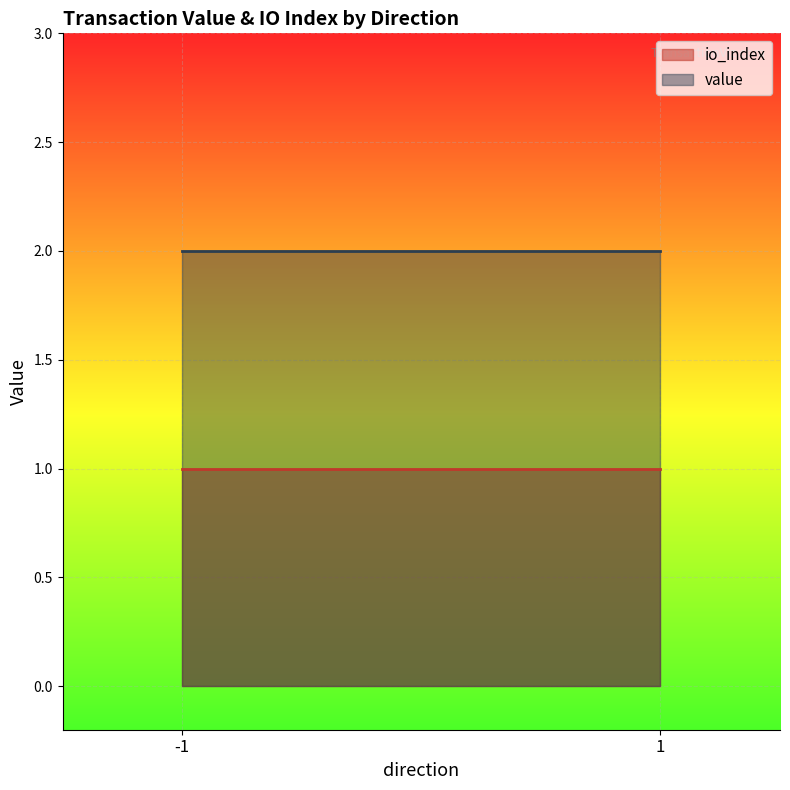

True or false: value has more than 1 interior local peaks.

False